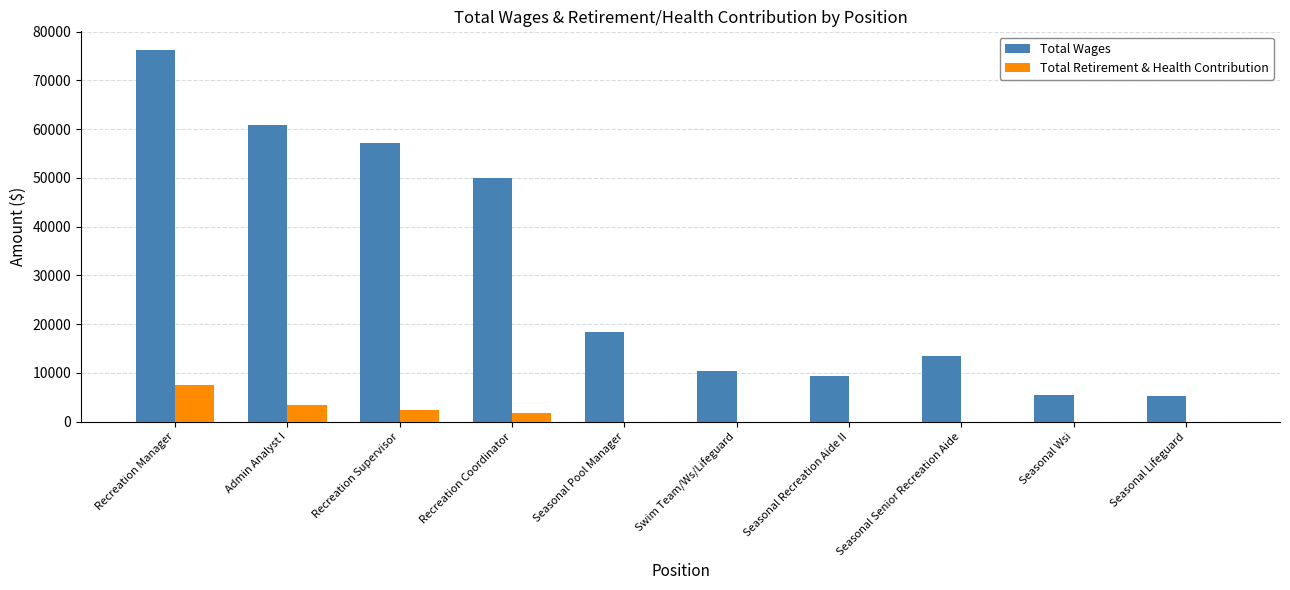

What is the sum of the Total Wages values at Recreation Supervisor and Admin Analyst I?

118047